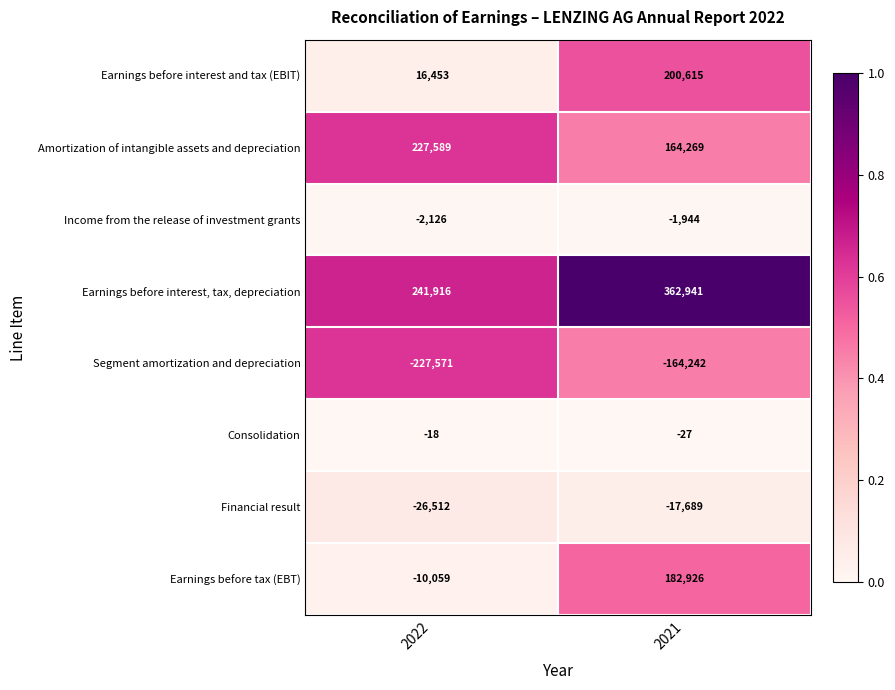

Which series changed the most between 2022 and 2021?

Earnings before tax (EBT)